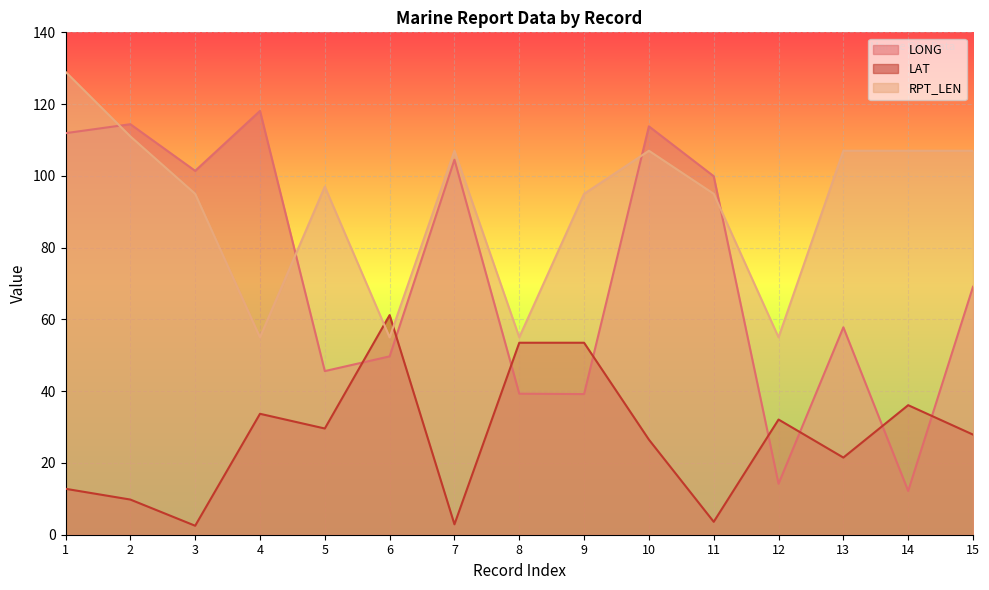

Where is the first local minimum for RPT_LEN?

4